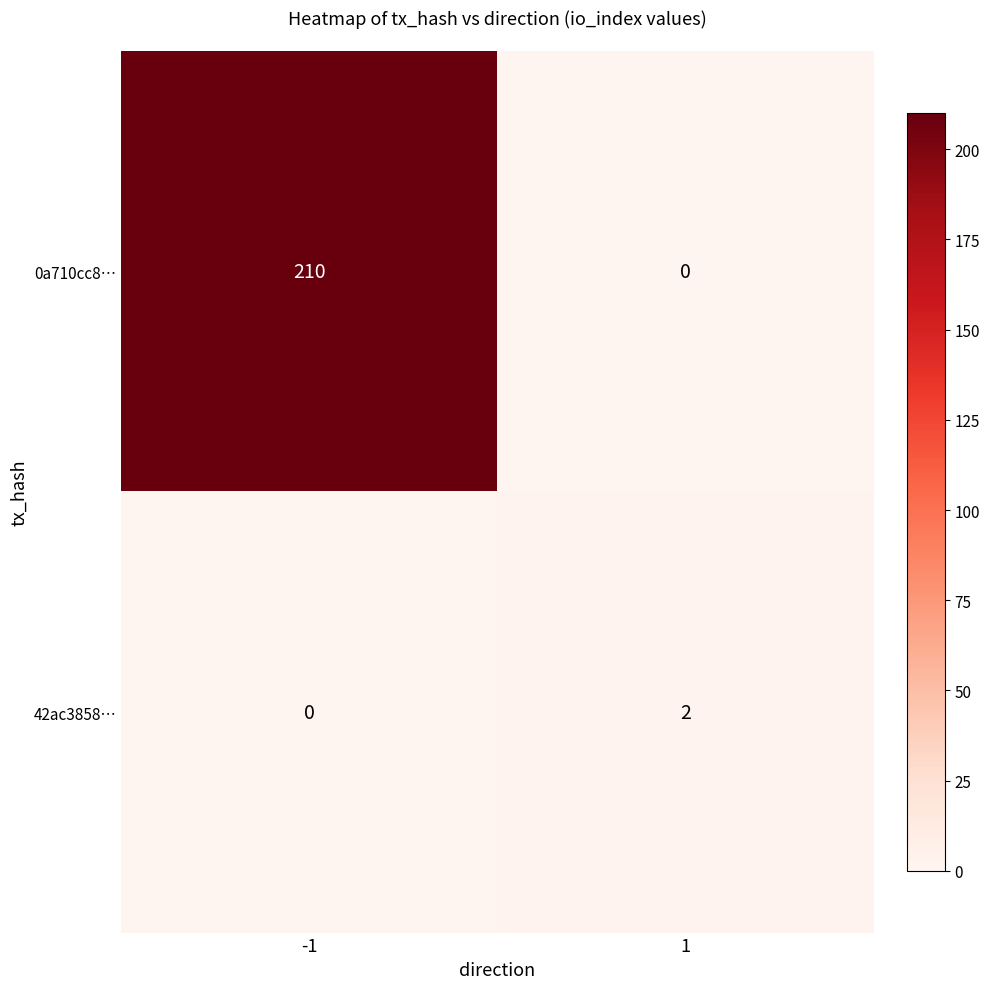

What is the difference between the 0a710cc8… values at 1 and -1?

210